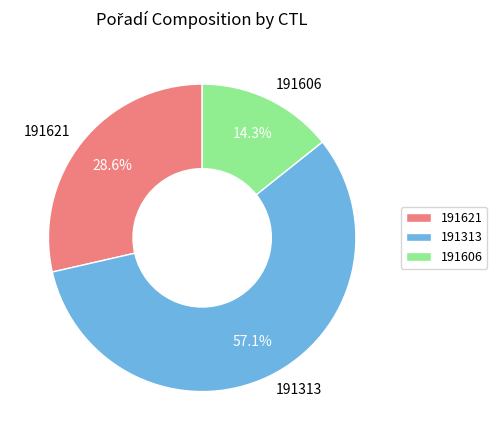

To the nearest percent, what portion does 191606 represent?

14%